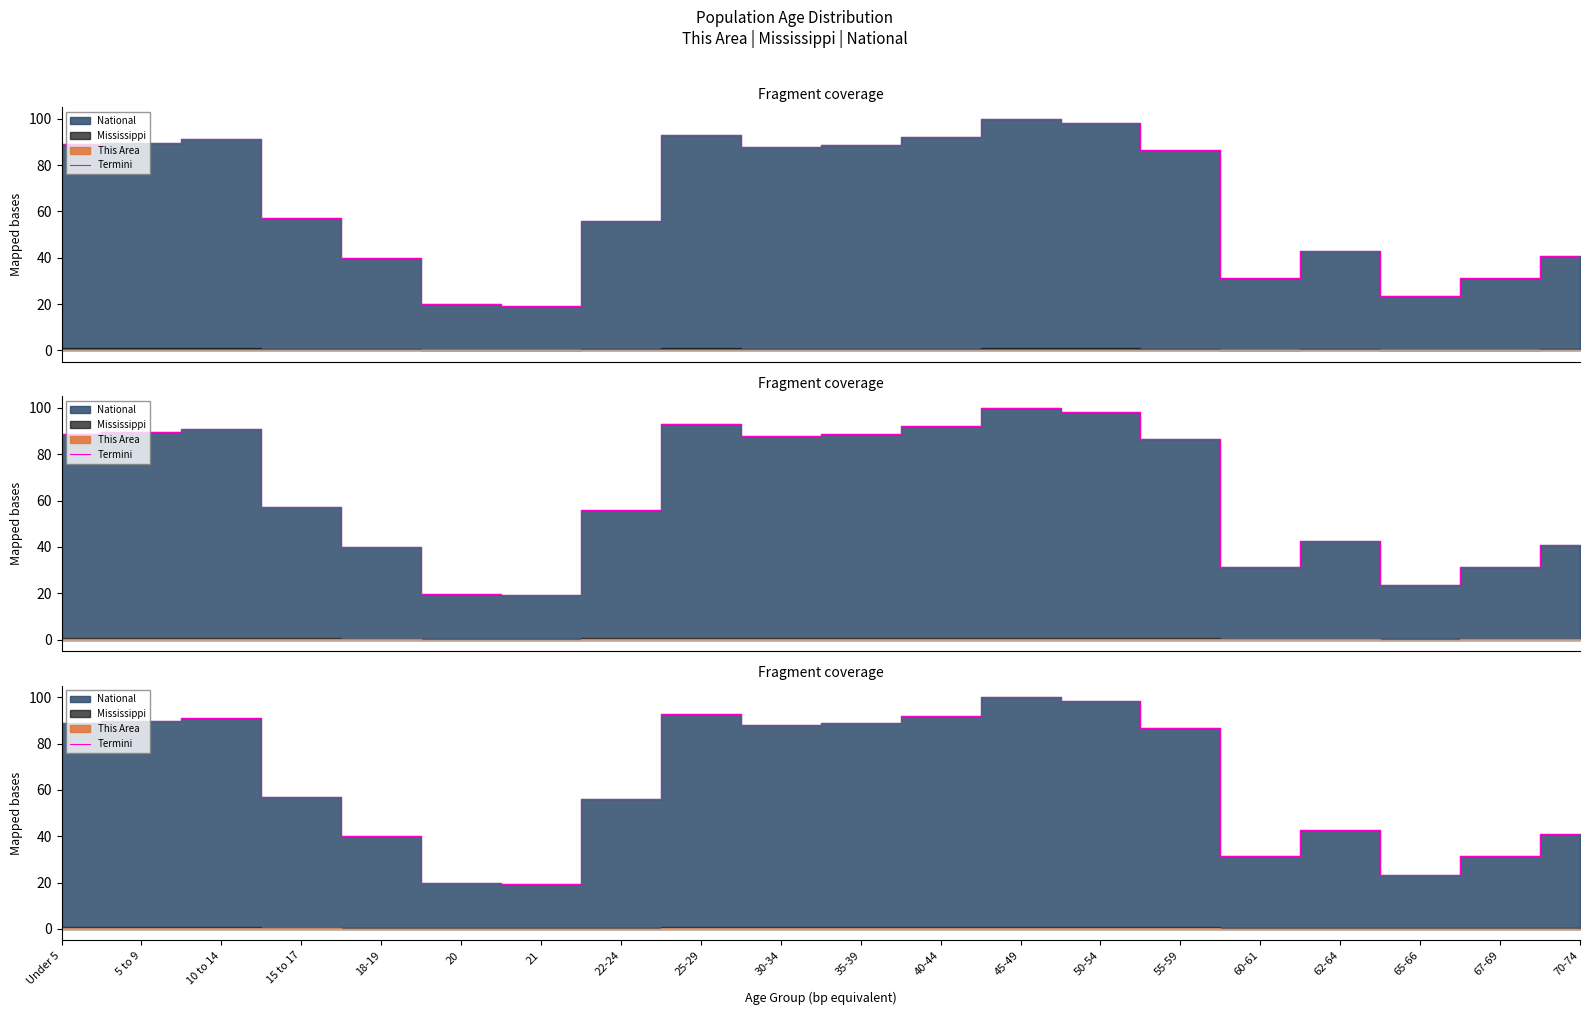

What is the value of the 19th point from the left?

31.3